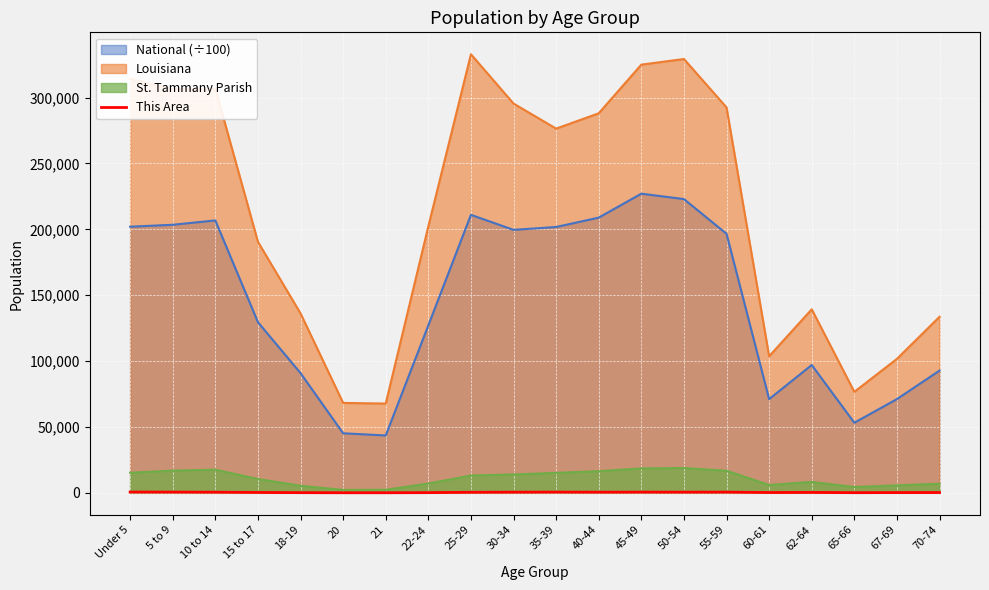

List the series in order of their peak value, highest first.

Louisiana, National (÷100), St. Tammany Parish, This Area